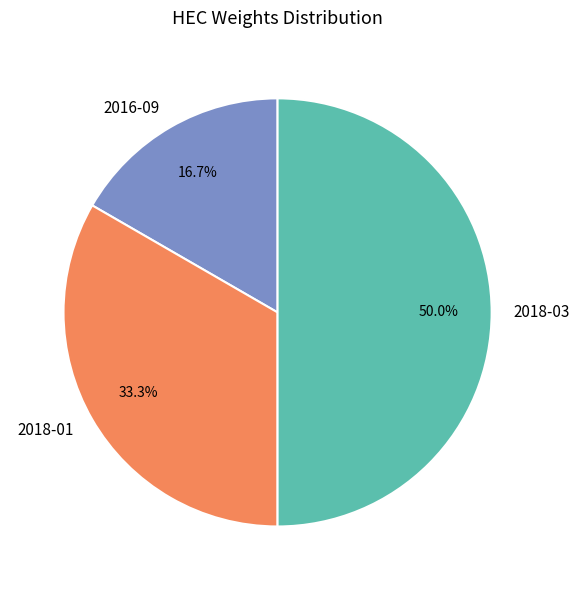

Approximately how many times larger is the value at 2018-03 compared to 2016-09?

3.0